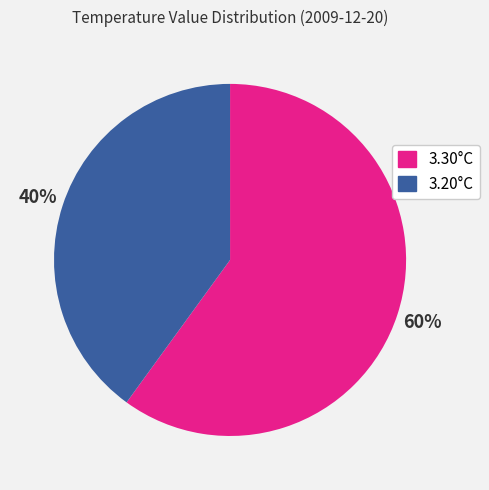

Does any single category account for the majority?

Yes